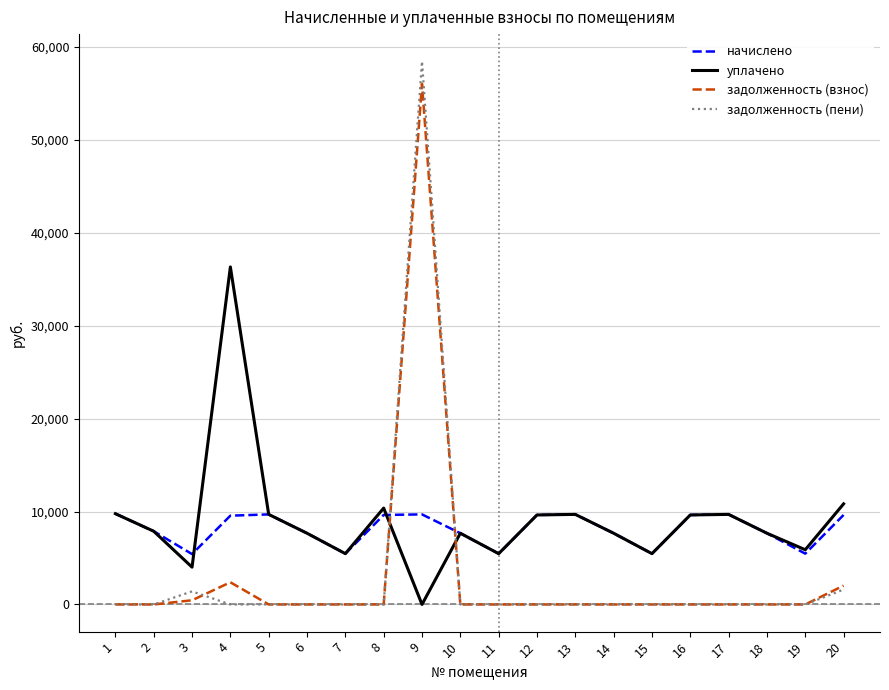

Which series has the widest spread of values?

задолженность (пени)